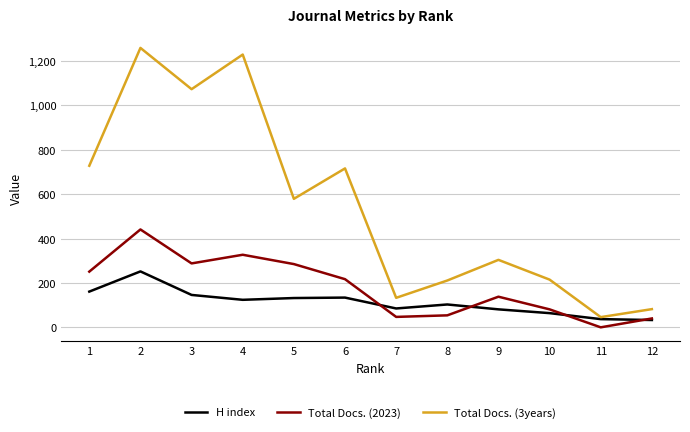

At which label does H index first exceed 124?

1